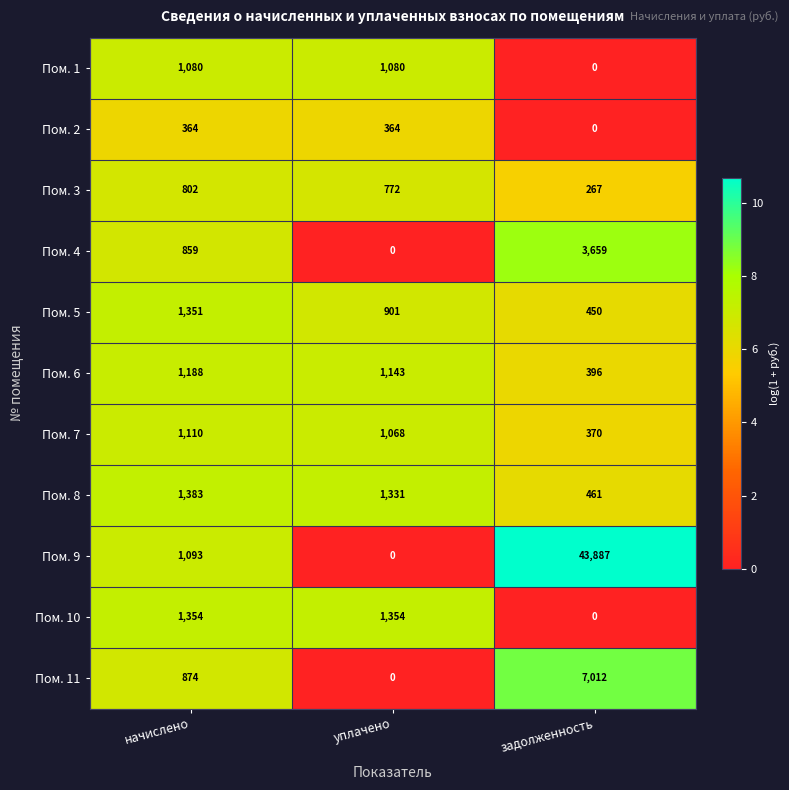

Rank the categories by Пом. 11 value from highest to lowest.

задолженность, начислено, уплачено